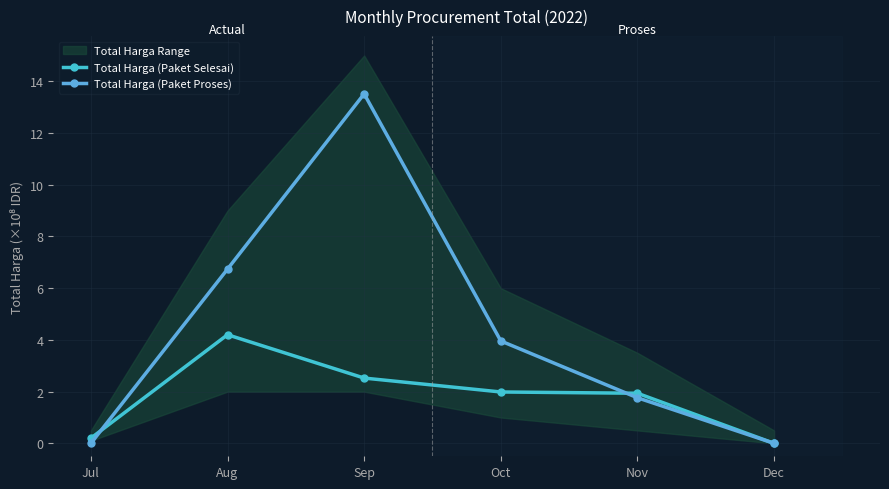

Between Jul and Oct, which series saw the biggest shift?

Total Harga (Paket Proses)